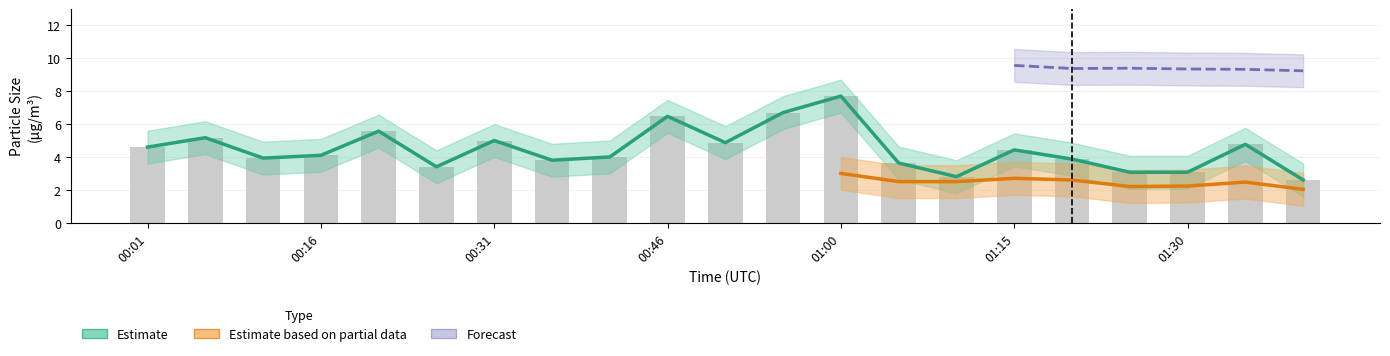

What is the maximum value shown in the chart?

9.9